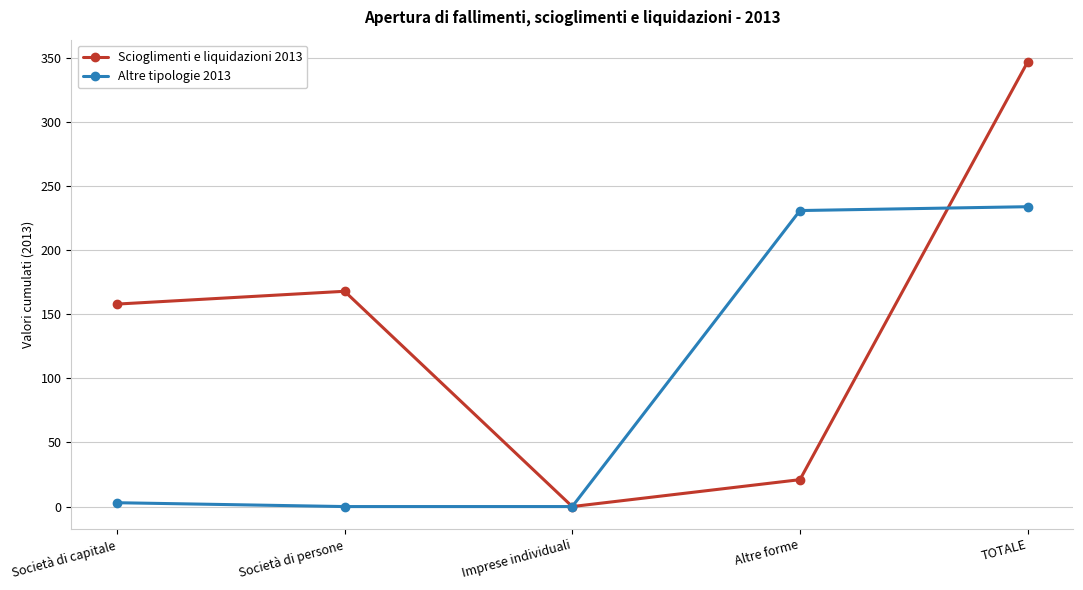

What is the sum of all Scioglimenti e liquidazioni 2013 values?

694